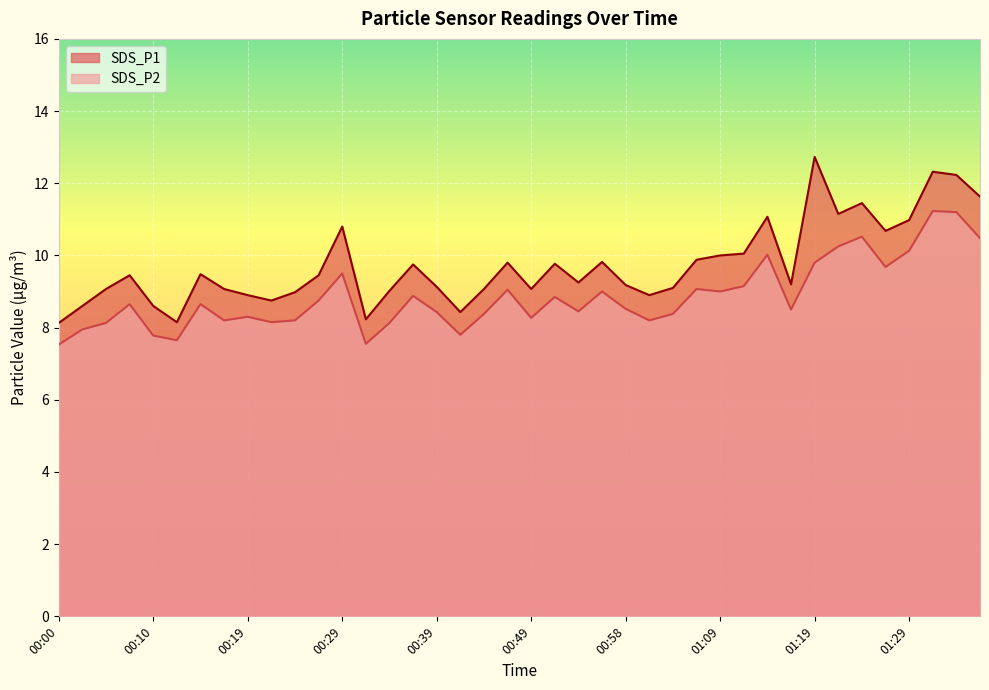

What is the sum of the SDS_P1 values at 00:41 and 00:02?

17.0